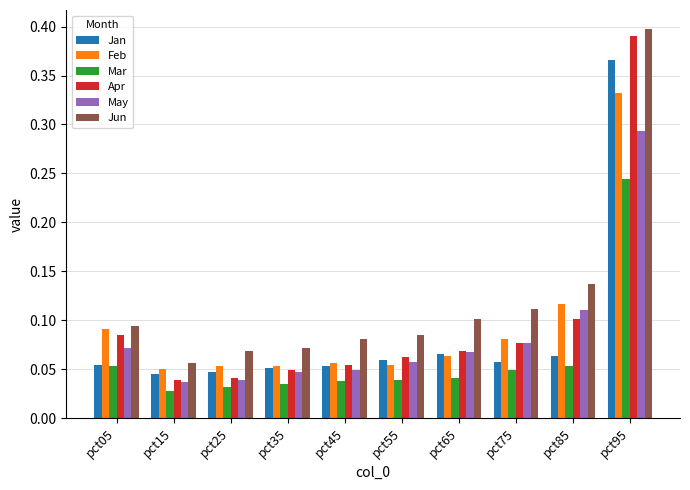

At which label does Apr reach its peak?

pct95